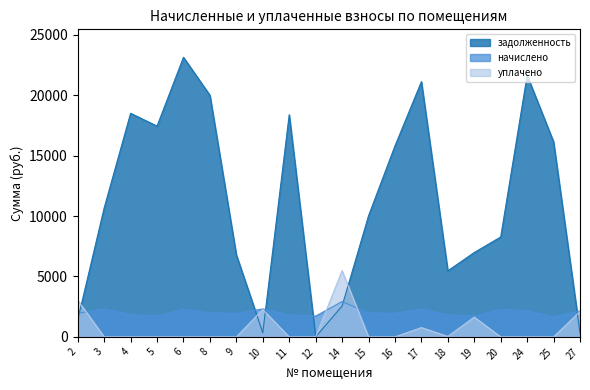

Is it true that уплачено equals 4256.8 at 2?

False